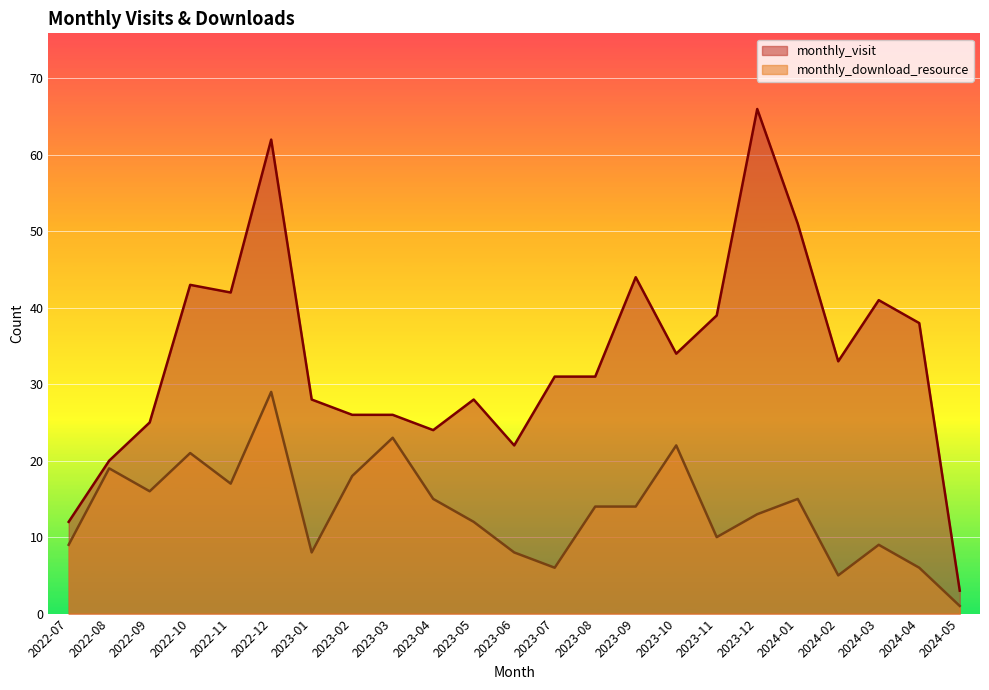

True or false: monthly_download_resource and monthly_visit cross at least once.

False